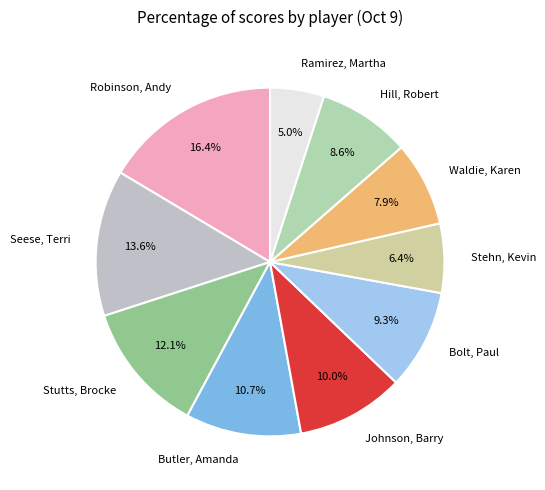

Is the sum of Hill, Robert and Seese, Terri greater than half?

No